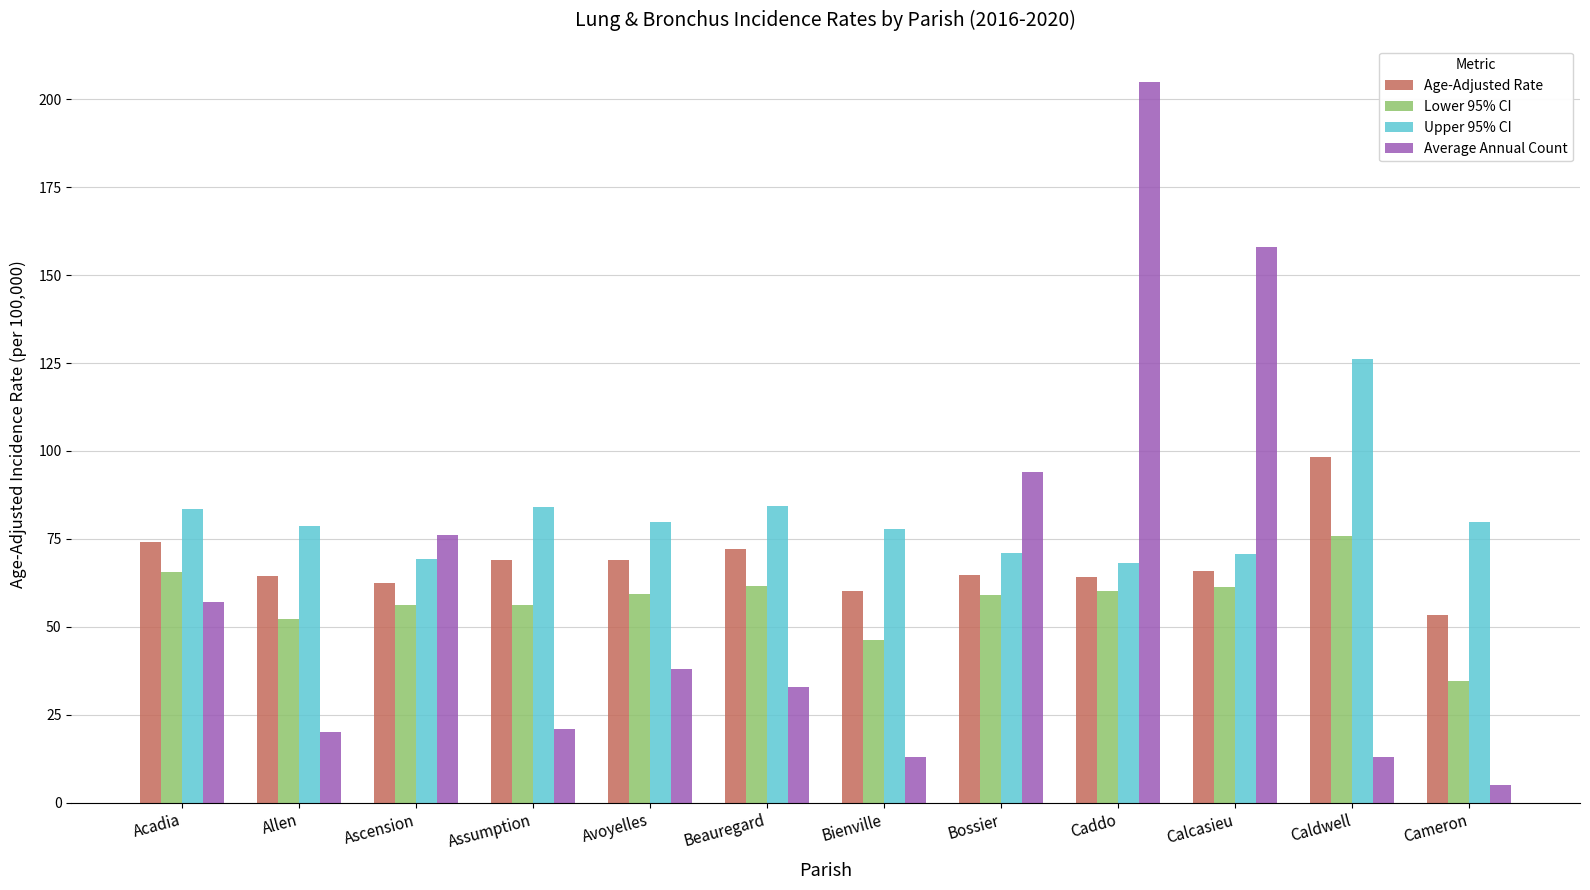

Is it true that Upper 95% CI equals 70.8 at Calcasieu?

True